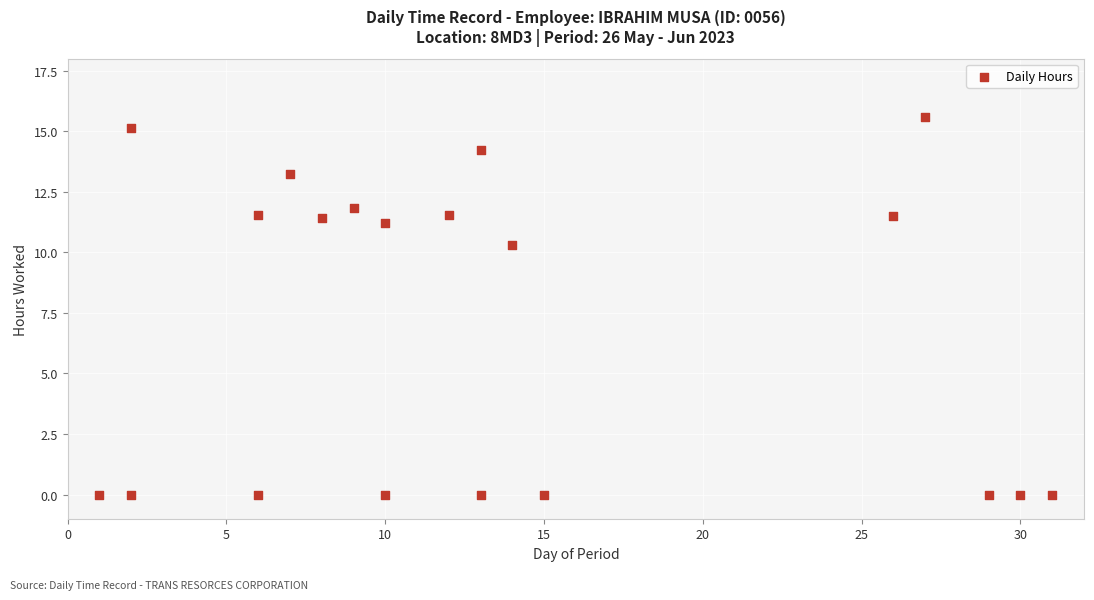

What is the range of X values (max minus min)?

30.0